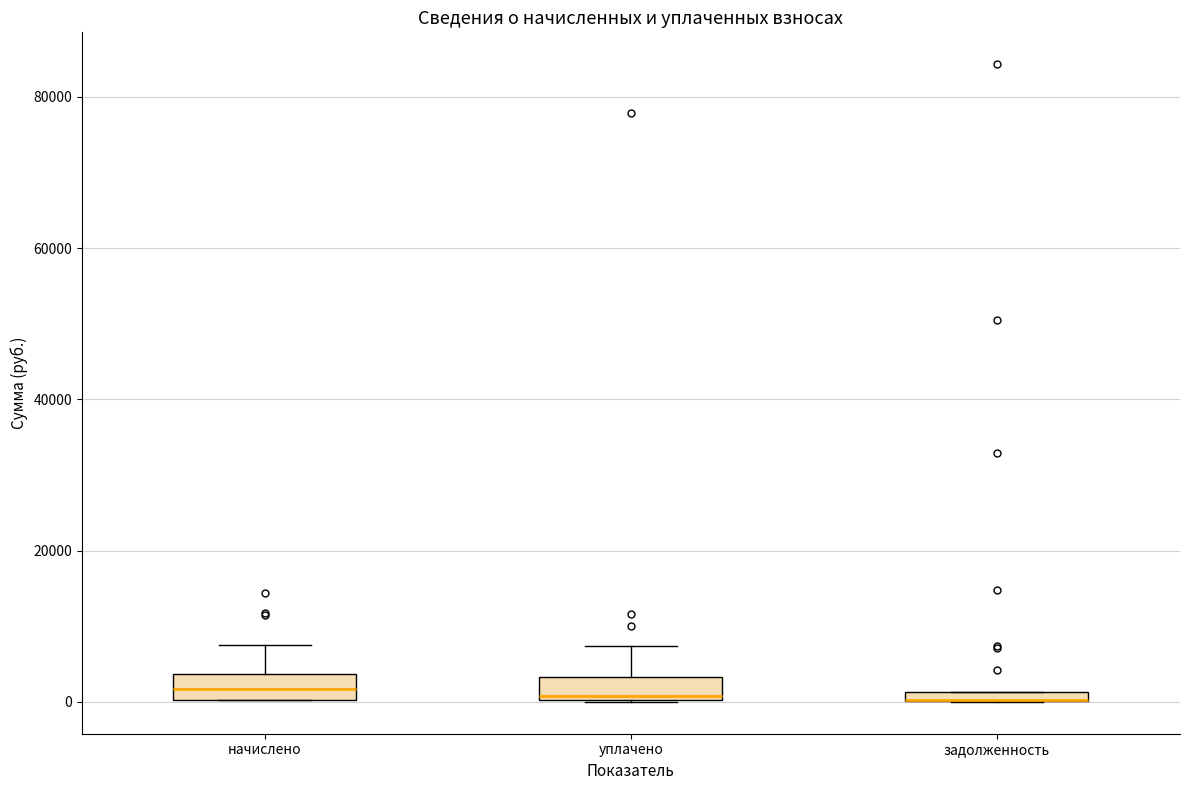

Where does the upper whisker of the box for уплачено end on the y-axis? The values are not printed on the chart, so give them approximately, as read against the axis.

8000